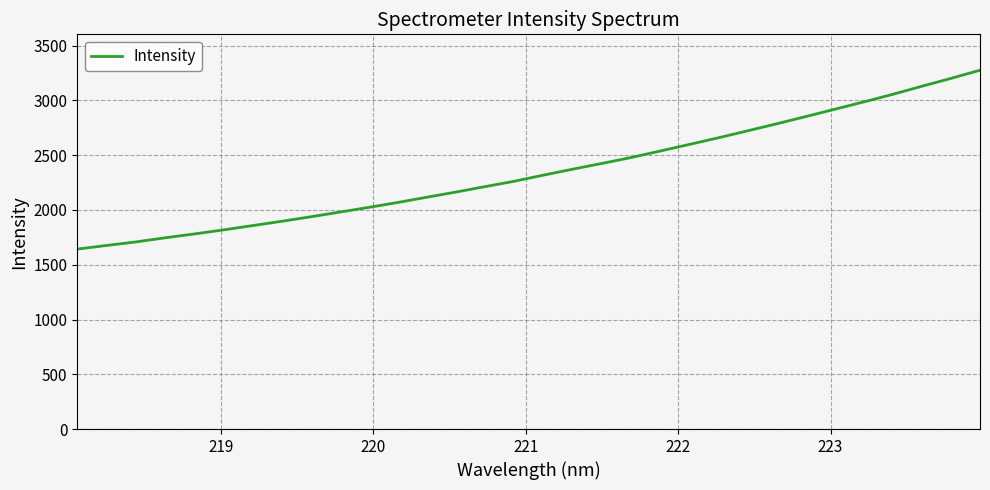

What is the greatest value displayed?

3275.9